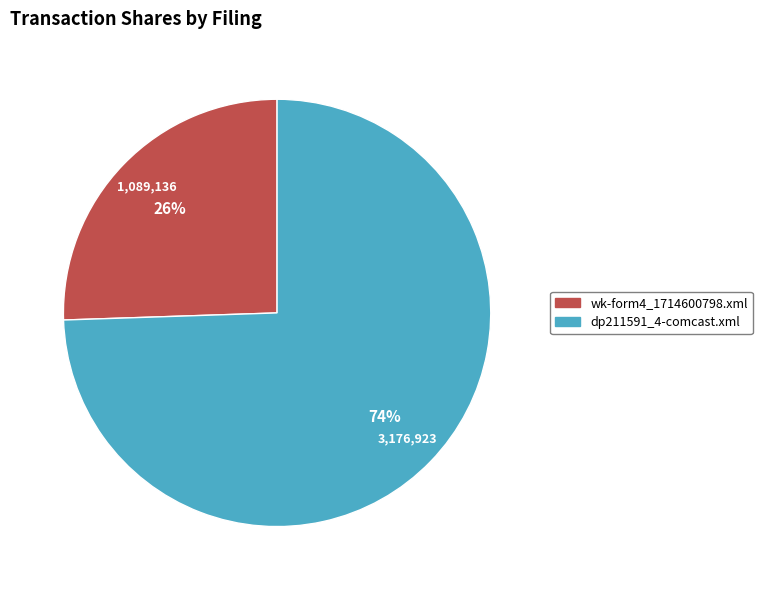

To the nearest percent, what percentage of the pie is dp211591_4-comcast.xml?

74%